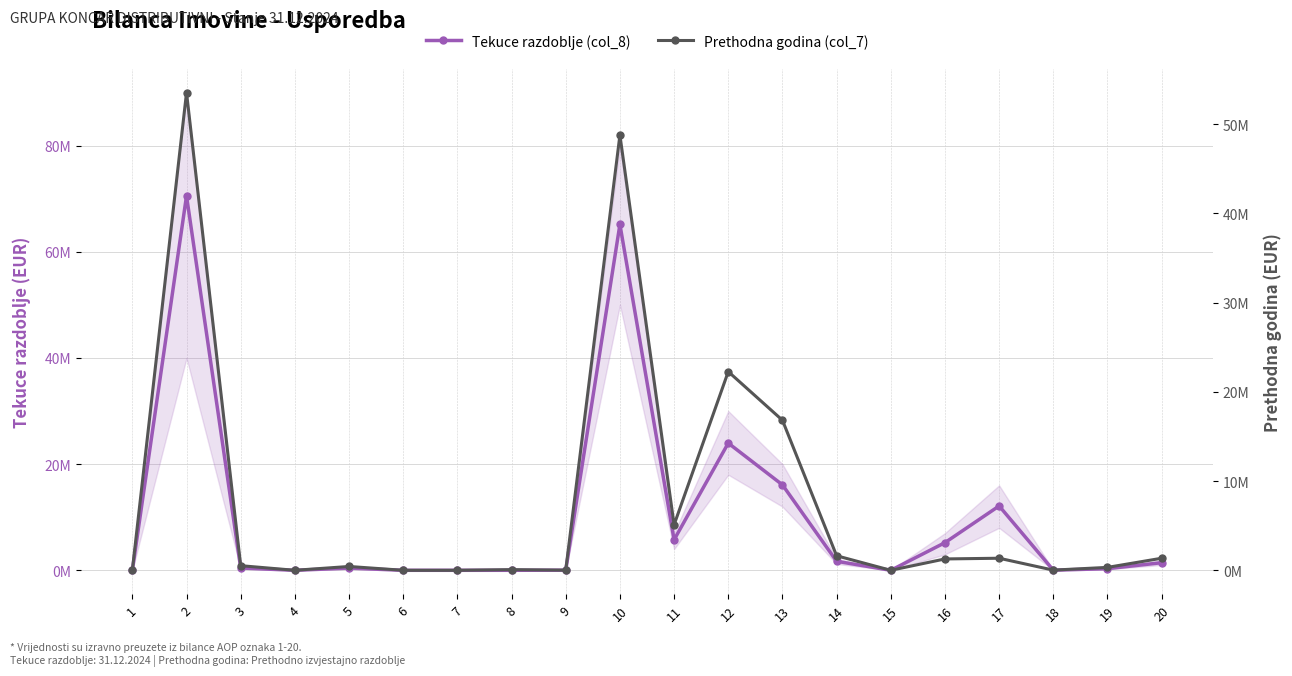

Where is the first local maximum for Prethodna godina (col_7)?

2